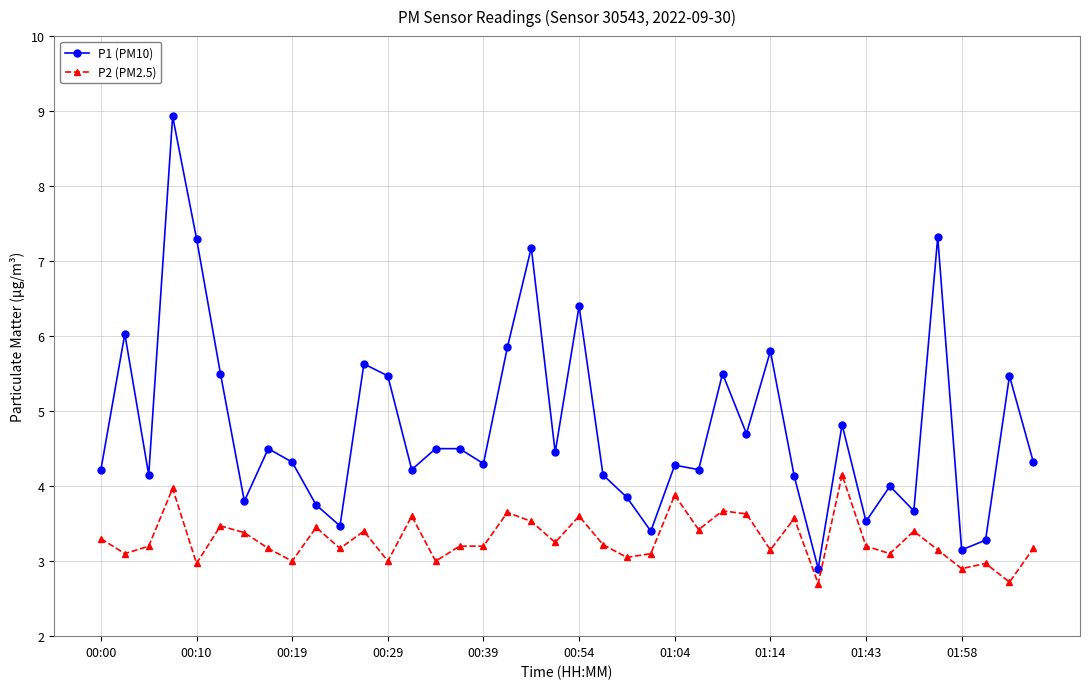

Rank the series by their maximum value, from lowest to highest.

P2 (PM2.5), P1 (PM10)